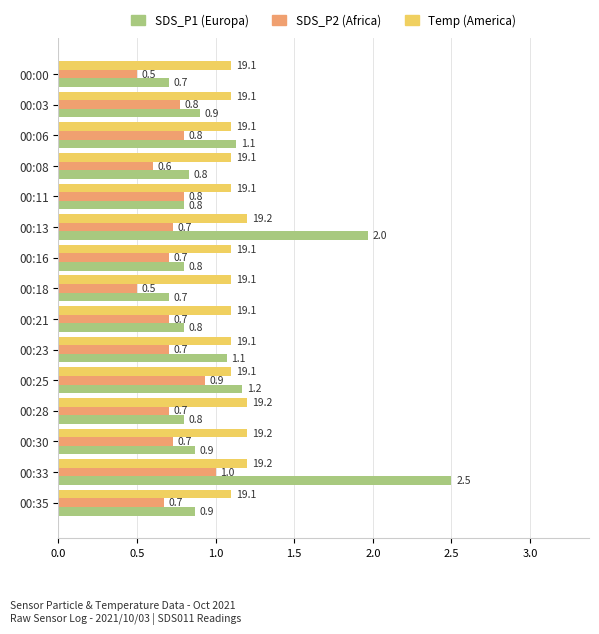

What is the spread (max minus min) of values at 00:28?

0.5